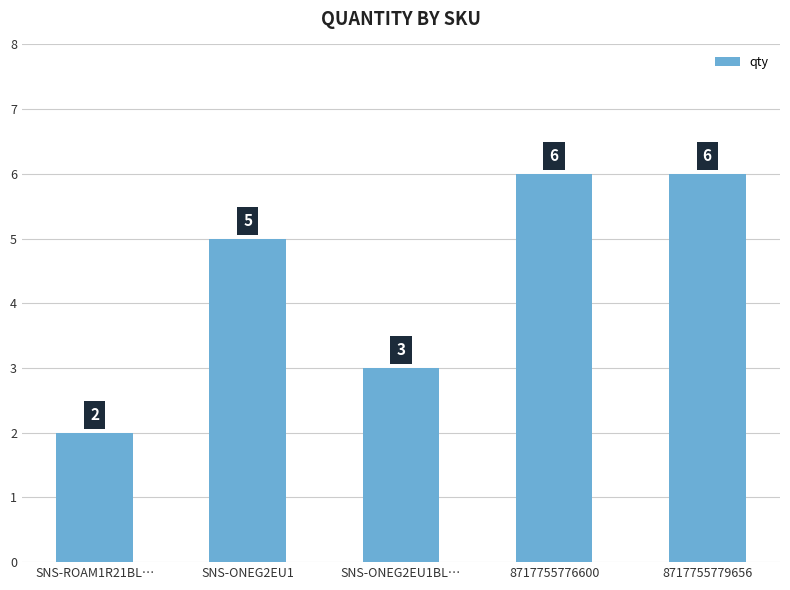

How many bars are there in total?

5